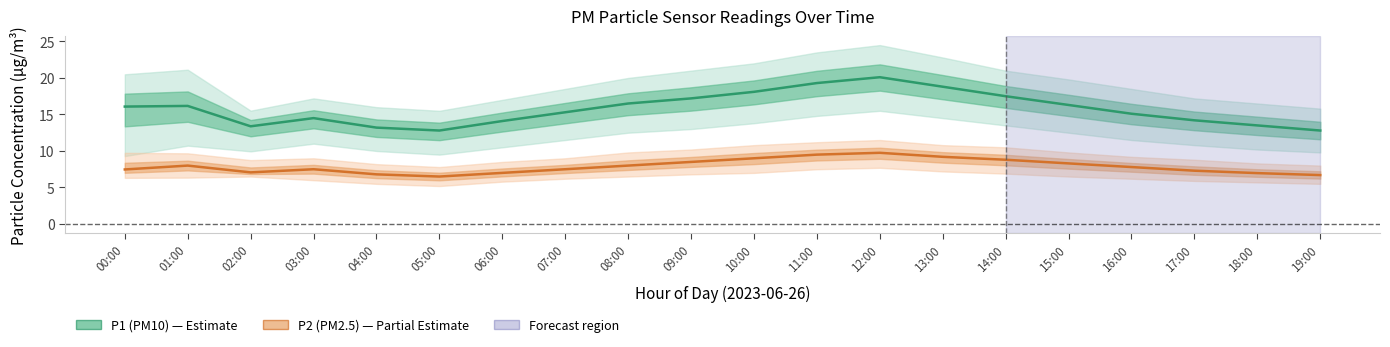

True or false: P2 (PM2.5) and P1 (PM10) intersect in this chart.

False